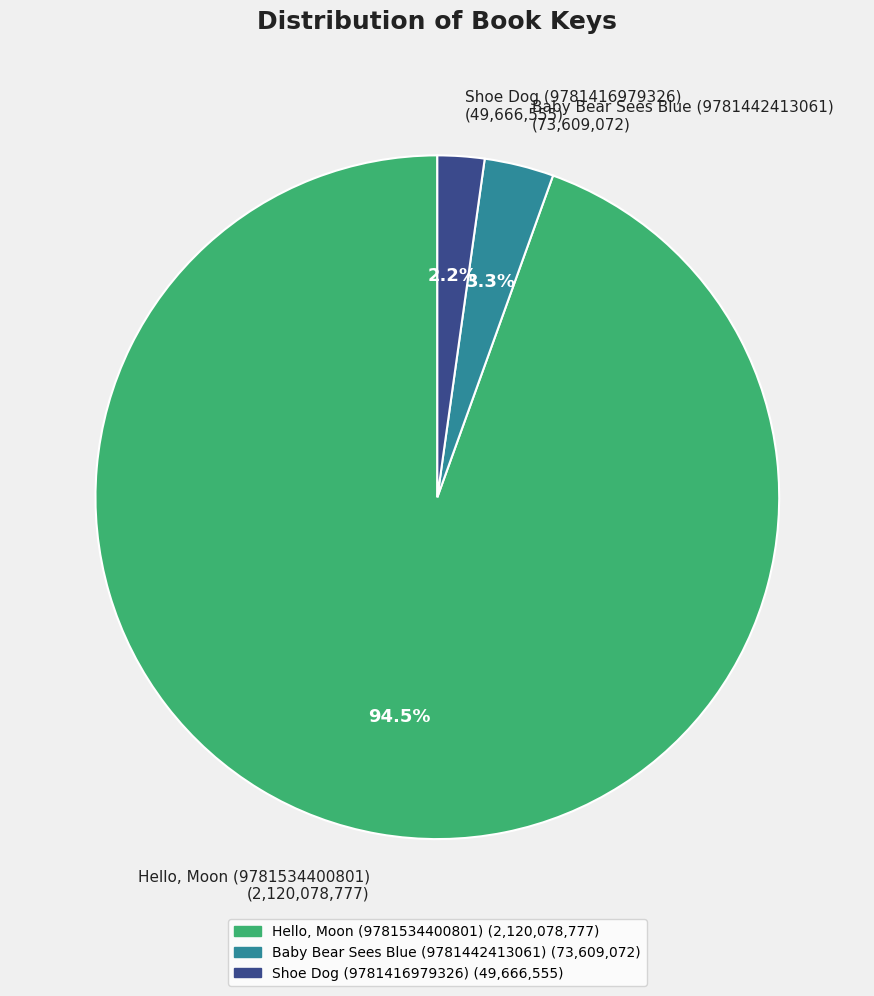

What percentage is NOT represented by Hello, Moon (9781534400801)?

5.5%